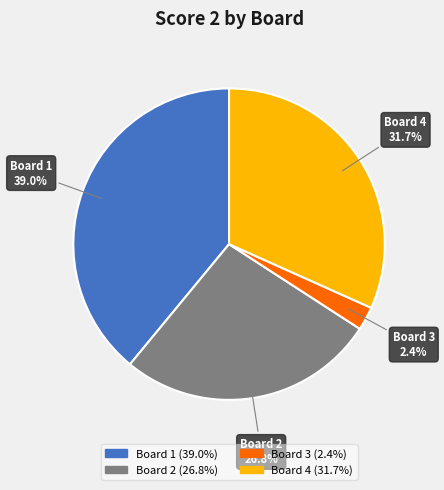

Which slice is the smallest?

Board 3